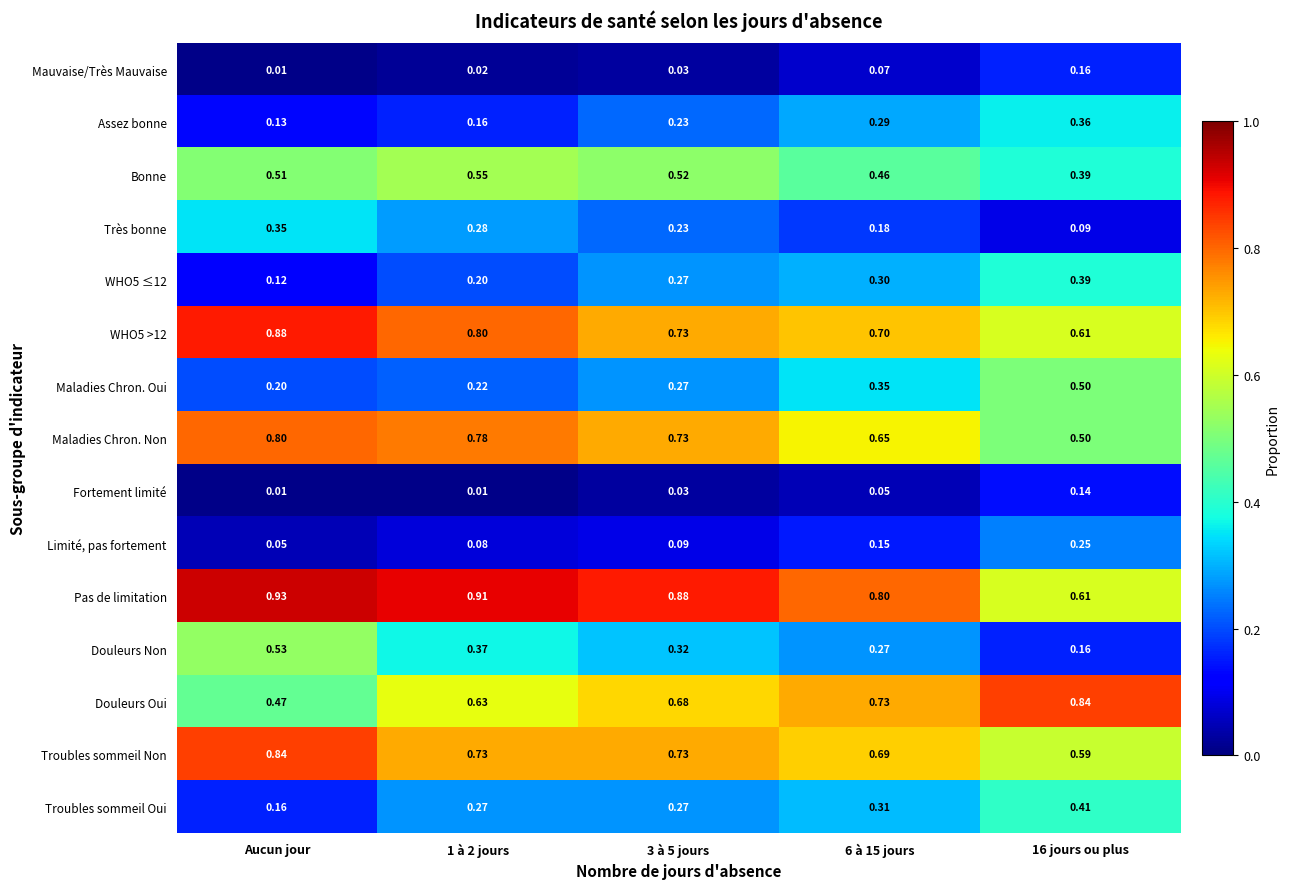

At which label is Assez bonne closest to 0?

Aucun jour